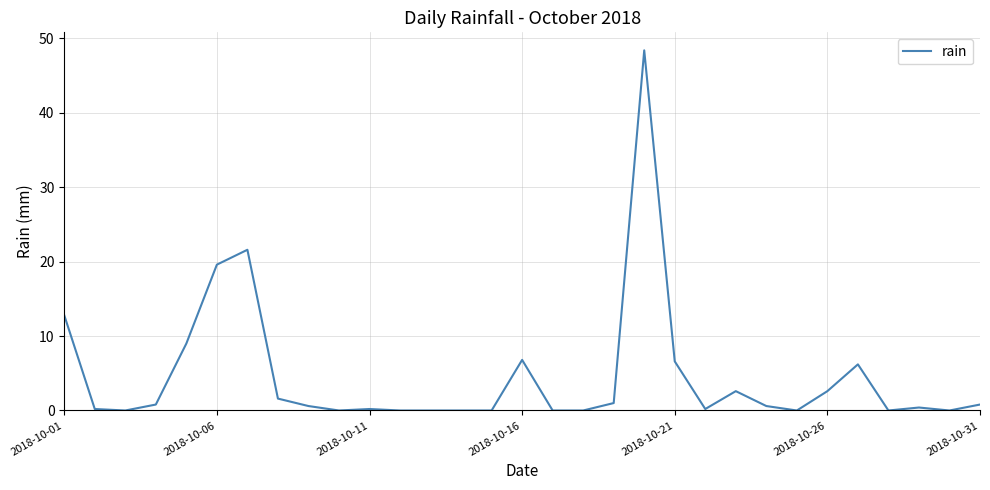

What is the difference between the maximum and minimum values?

48.4